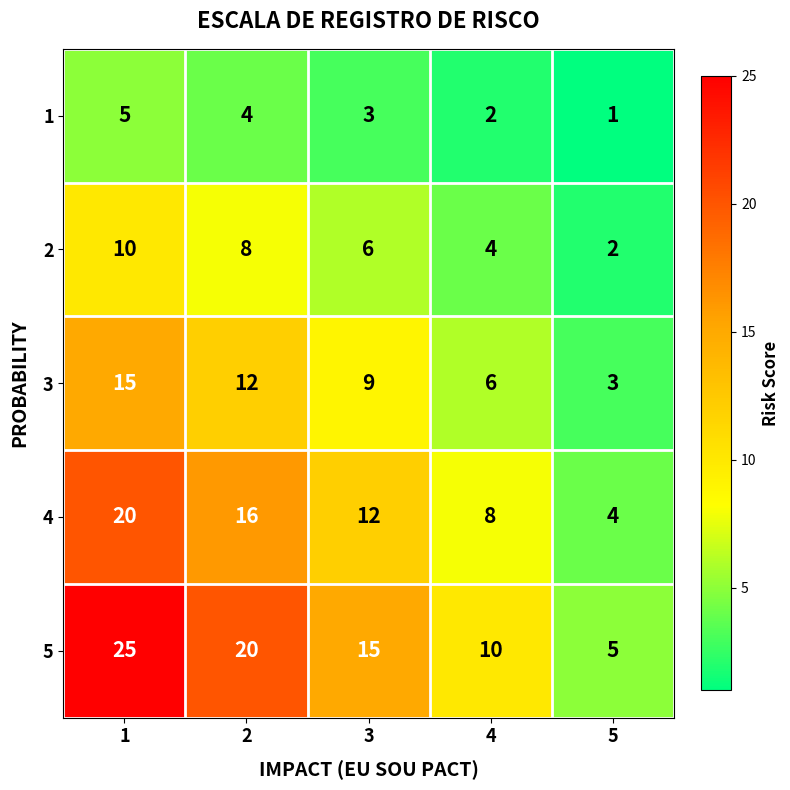

What is the approximate value of 1 at 3?

3